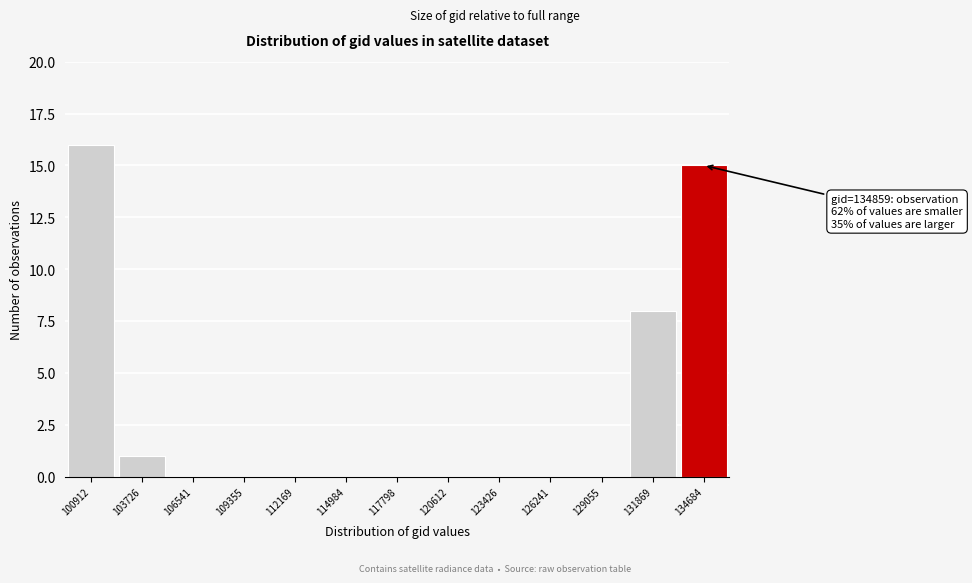

Reading left to right, list all the values displayed in this chart.

100912=16	103726=1	106541=0	109355=0	112169=0	114984=0	117798=0	120612=0	123426=0	126241=0	129055=0	131869=8	134684=15